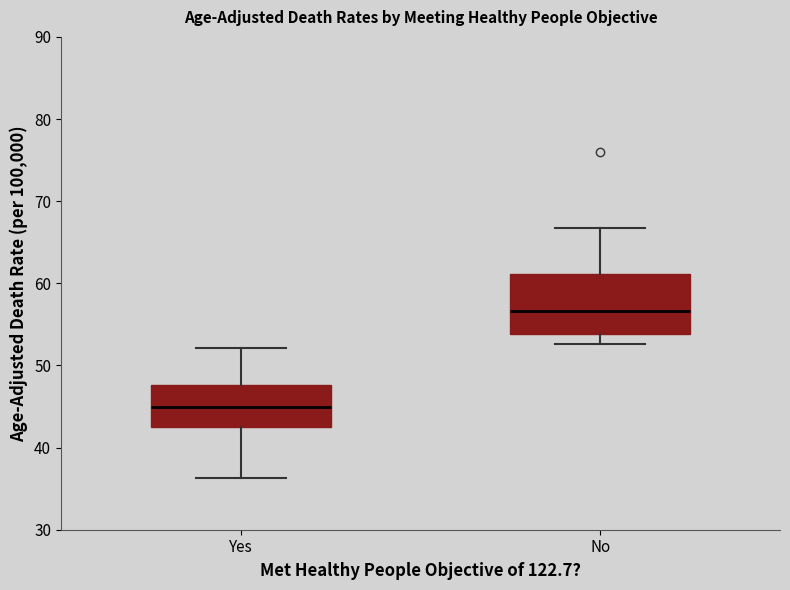

Reading left to right, read every box against the y-axis: the position of its median line, the range the box covers, and the ends of its whiskers. The values are not printed on the chart, so give them approximately, as read against the axis.

Yes: median 45, box 43 to 48, whiskers 36 to 52
No: median 57, box 54 to 61, whiskers 53 to 67